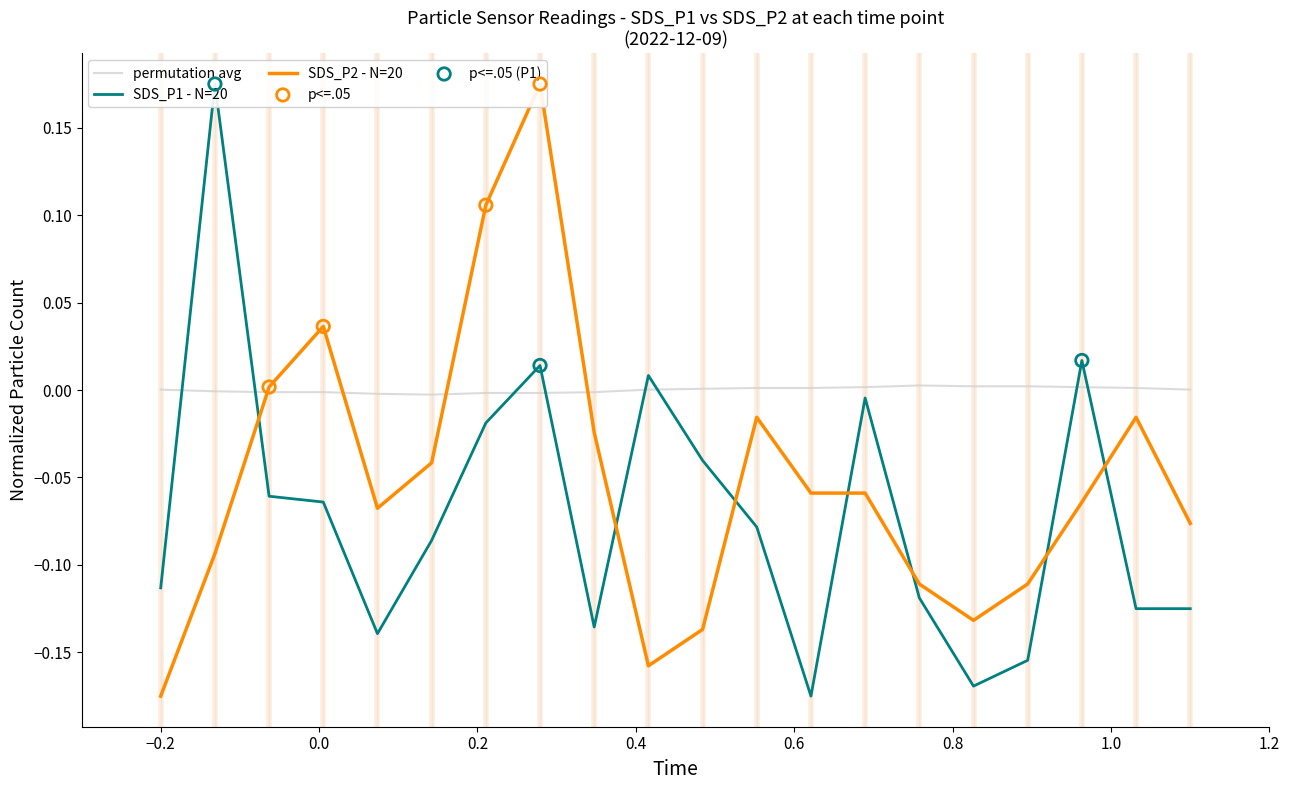

What is the total value across all series at 00:06?

-0.1